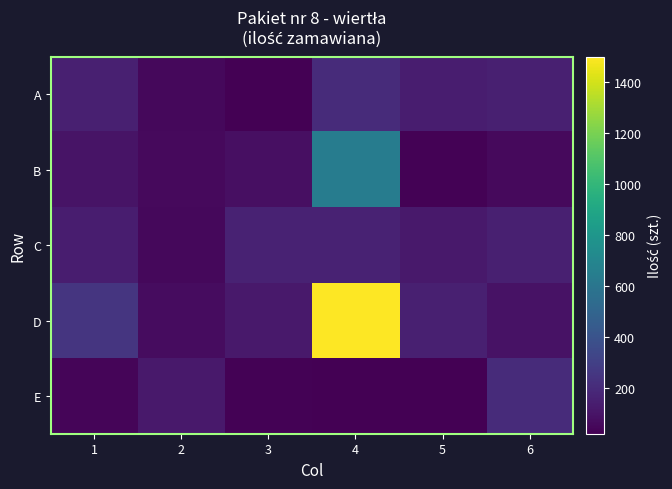

Reading right to left, transcribe all the data shown in this chart.

A: 6=150	5=140	4=200	3=20	2=50	1=150
B: 6=60	5=30	4=640	3=80	2=60	1=100
C: 6=150	5=120	4=160	3=160	2=50	1=140
D: 6=90	5=150	4=1500	3=120	2=70	1=250
E: 6=200	5=20	4=20	3=30	2=120	1=40